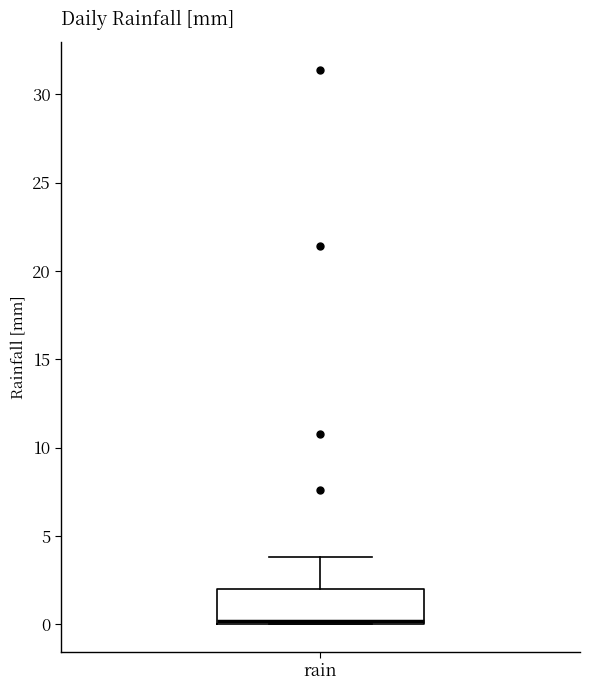

Read this box plot against the y-axis: the position of the median line, the range covered by the box, and the ends of both whiskers. The values are not printed on the chart, so give them approximately, as read against the axis.

median 0 (just above the box's lower edge), box 0 to 2, whiskers 0 to 4